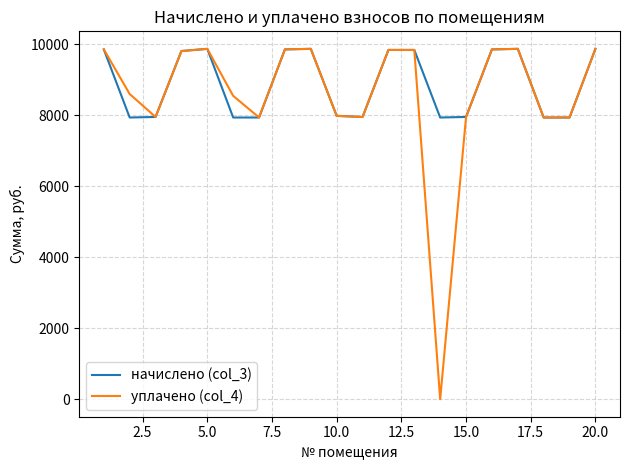

Which series has the widest spread of values?

уплачено (col_4)